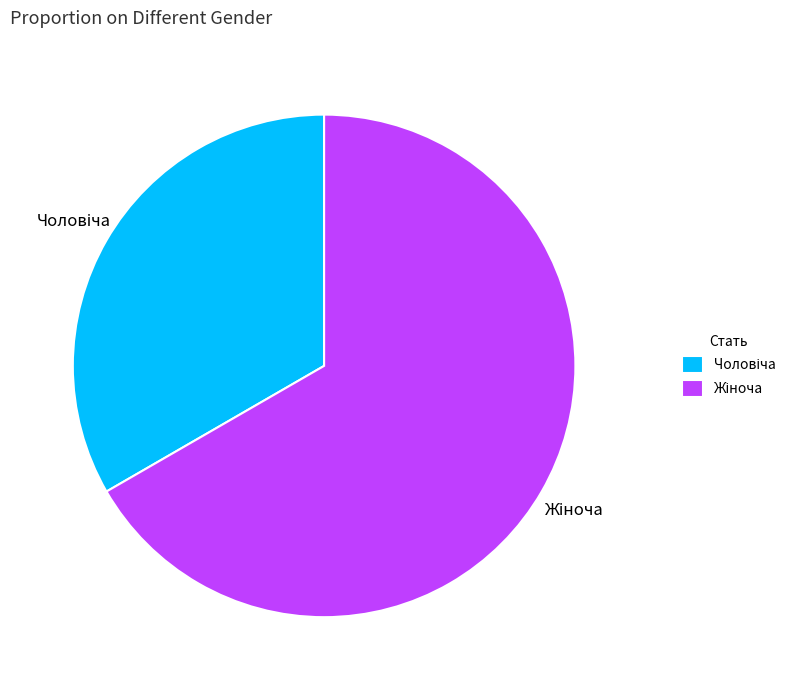

Is there any slice that represents more than half of the pie?

Yes